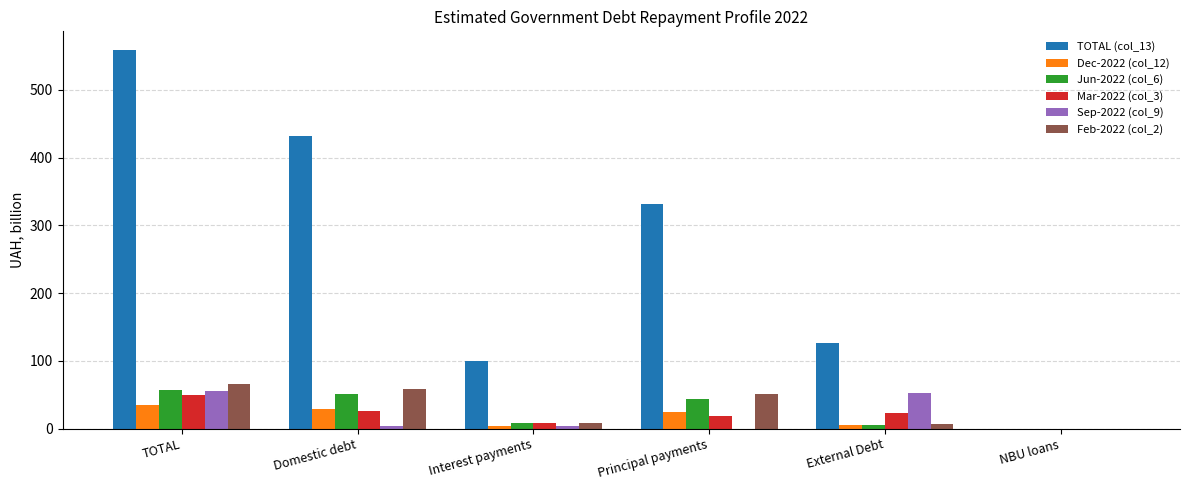

Count the number of data series in this chart.

6